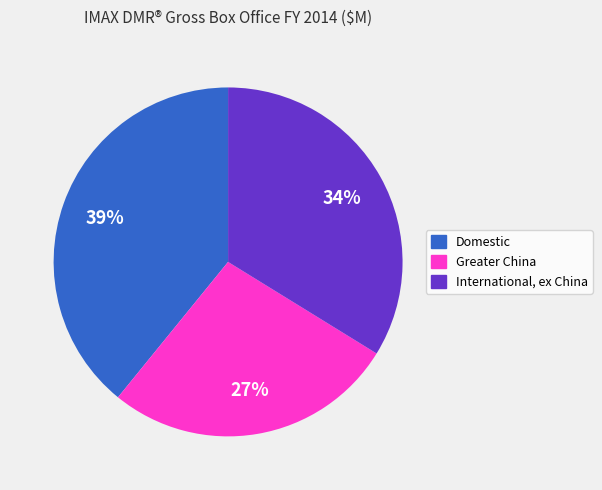

To the nearest percent, what is the average slice percentage?

33%